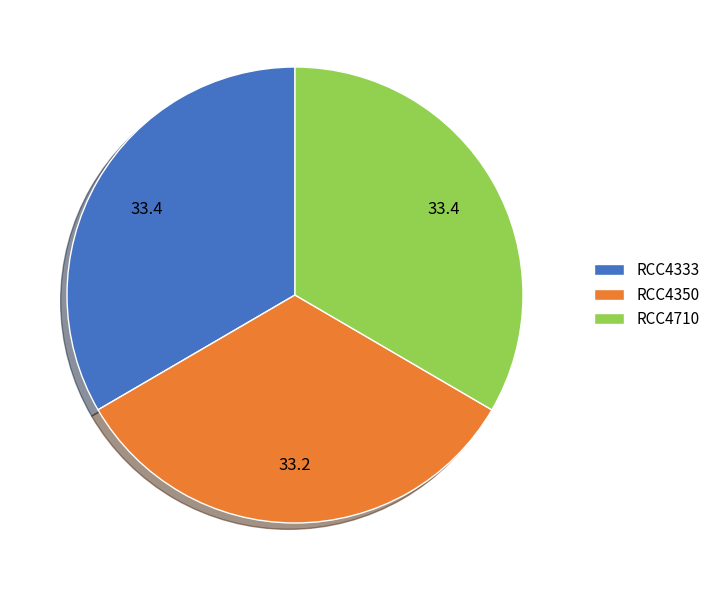

How many slices are in this pie chart?

3